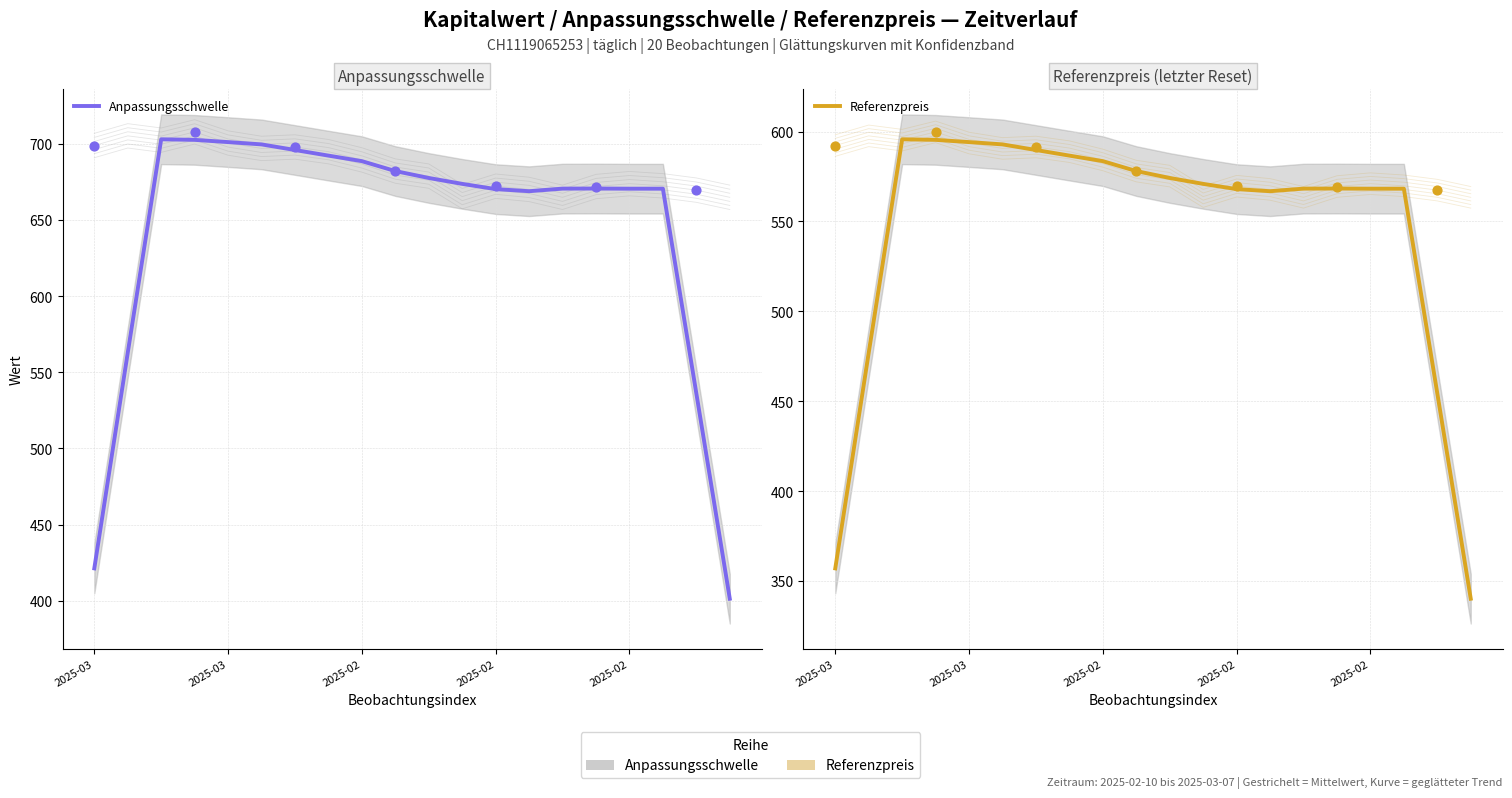

Which series reaches the maximum Y coordinate?

Anpassungsschwelle